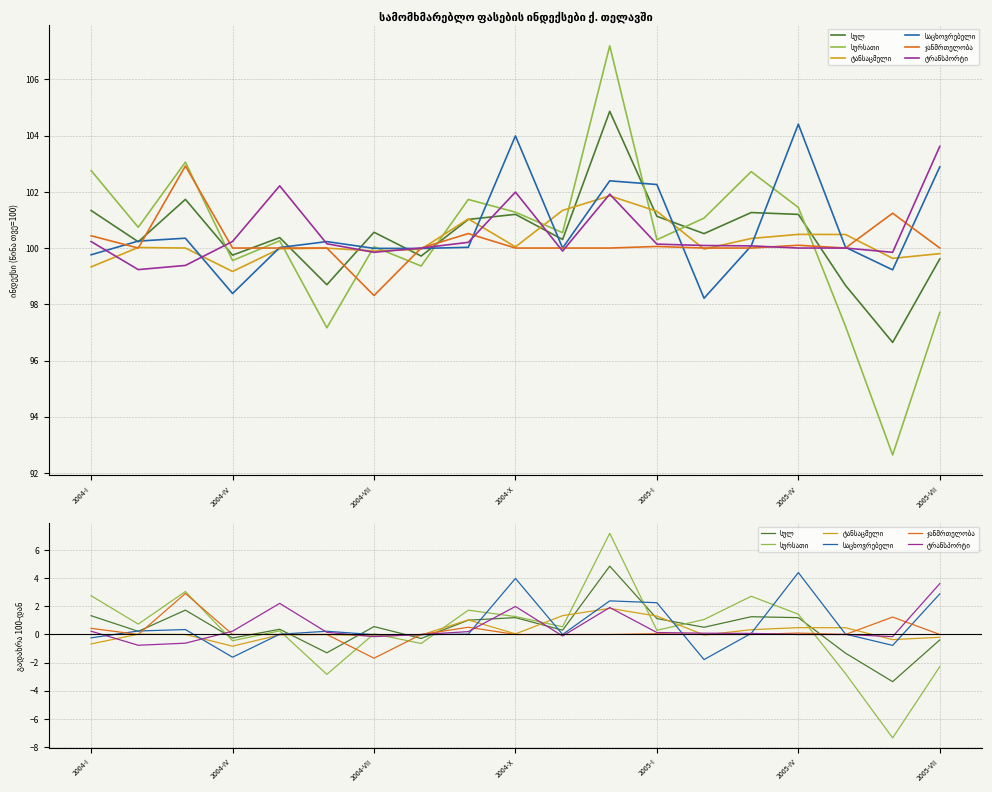

Which series ends up on top after the final intersection of ტრანსპორტი and საცხოვრებელი?

ტრანსპორტი